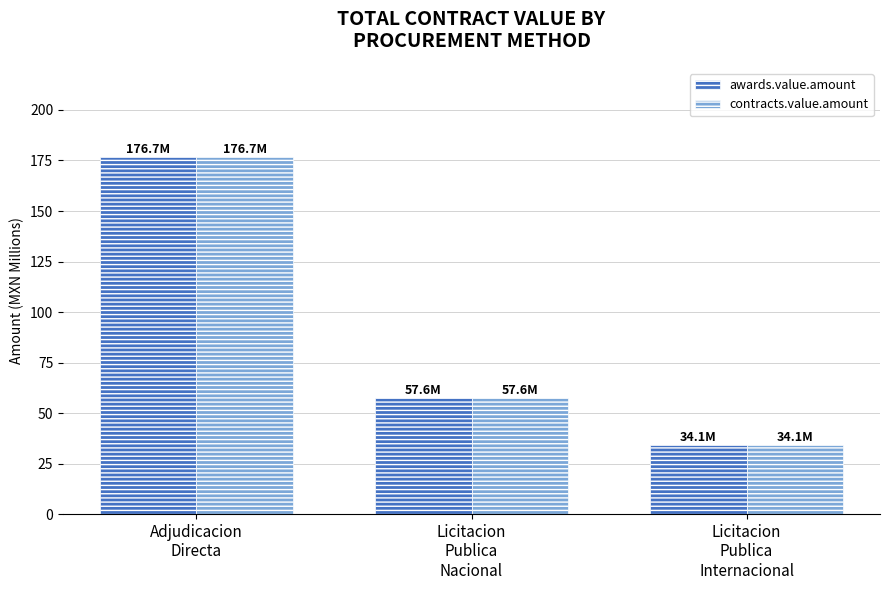

What is the difference between the maximum and minimum values in the awards.value.amount series?

142.6